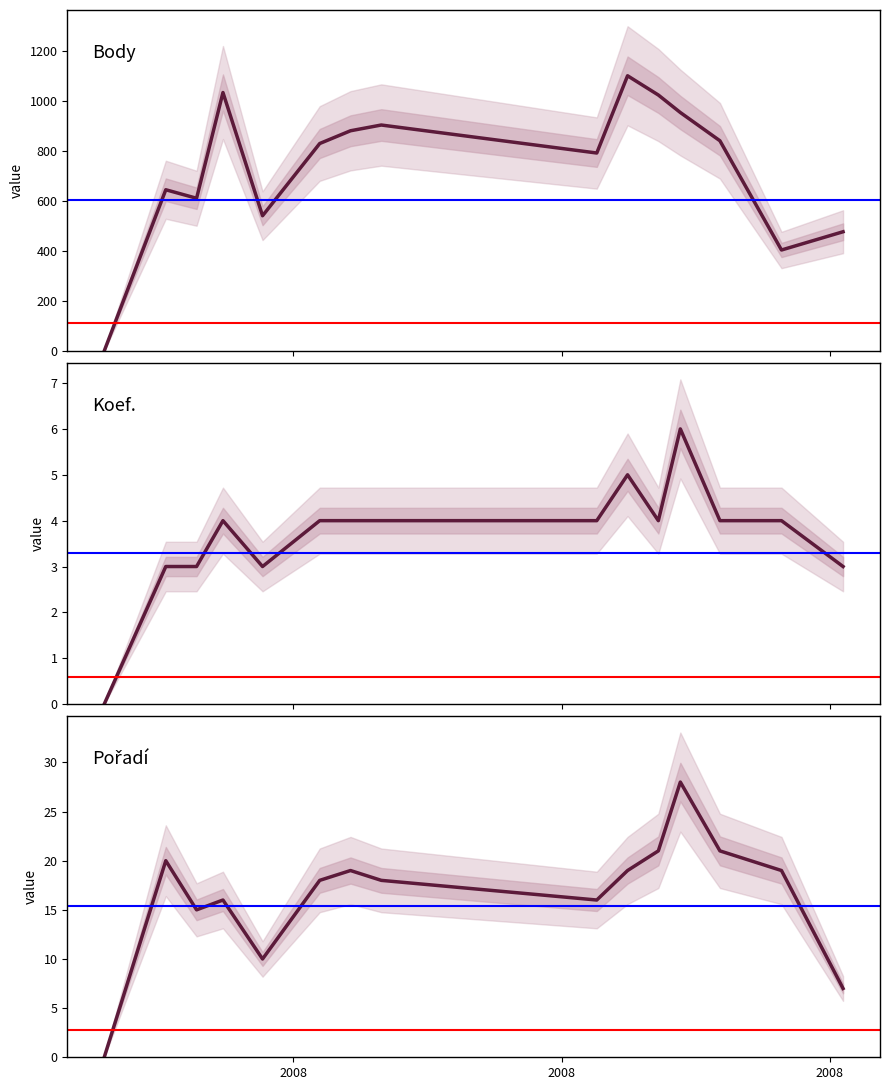

Reading left to right, extract all data points from this chart.

Body: 0	645	611	1034	541	830	881	904	792	1101	1024	954	841	404	477
Koef.: 0	3	3	4	3	4	4	4	4	5	4	6	4	4	3
Pořadí: 0	20	15	16	10	18	19	18	16	19	21	28	21	19	7